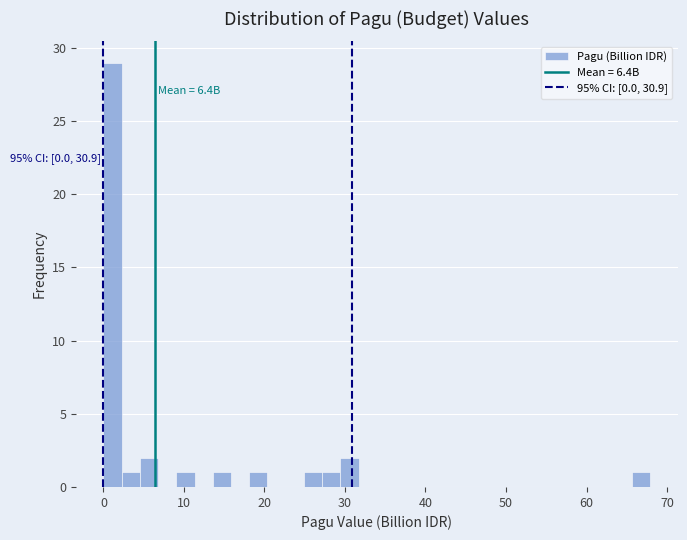

Around what value on the x-axis is the tallest bar? Give the approximate position of its centre, as read against the axis.

1